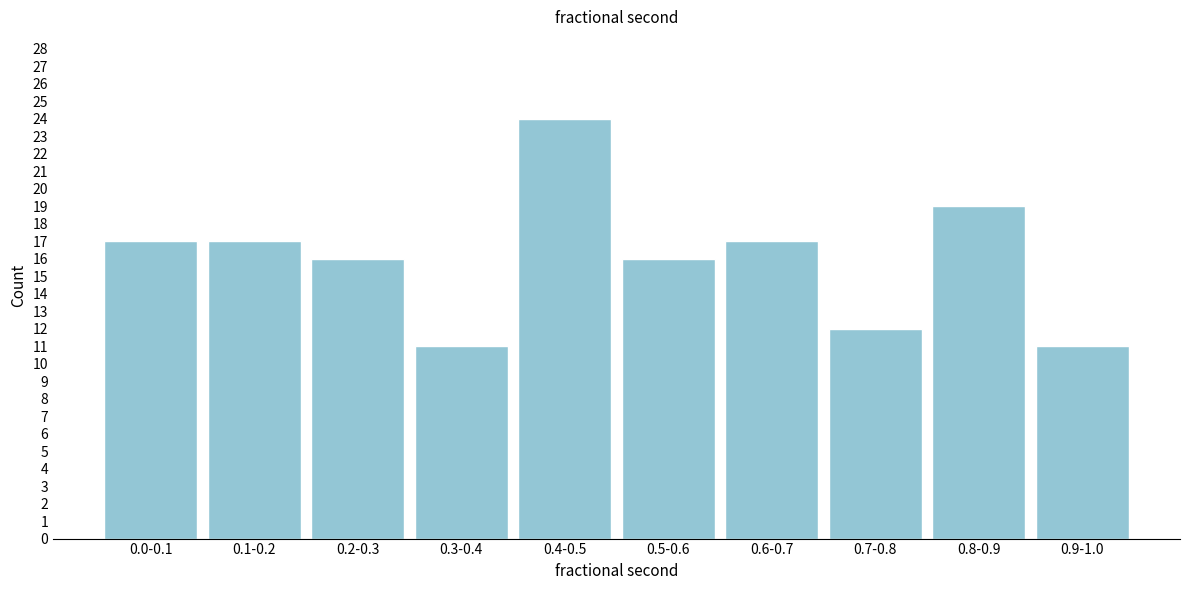

Reading left to right, list all the values displayed in this chart.

17	17	16	11	24	16	17	12	19	11